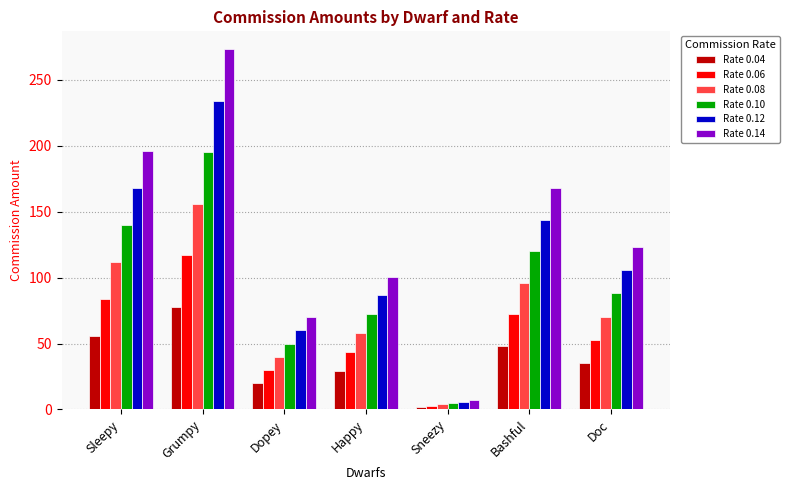

Does the chart contain any negative values?

No